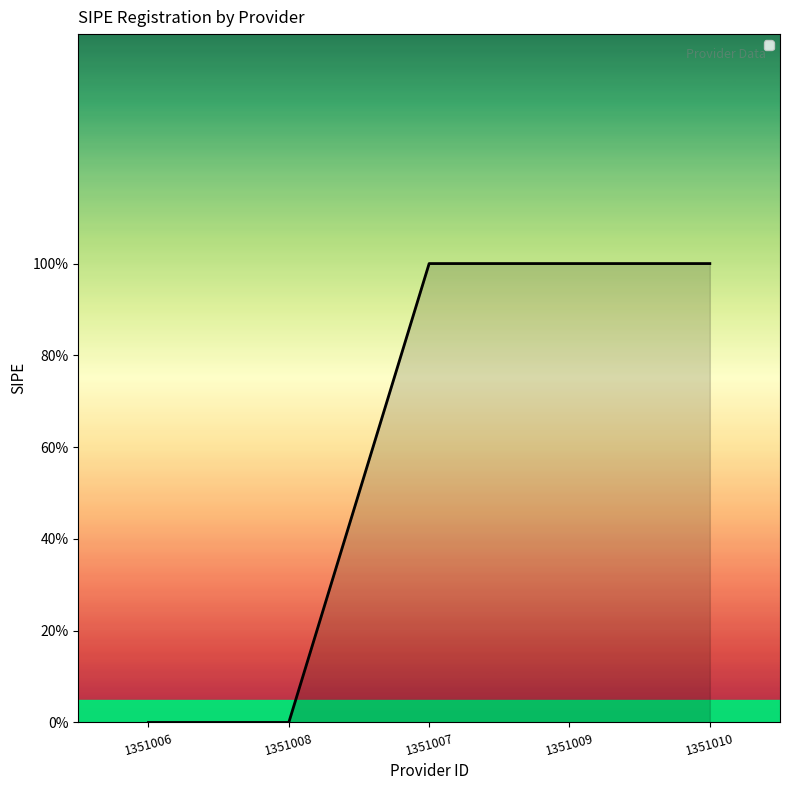

What is the change in value from 1351008 to 1351009?

+1